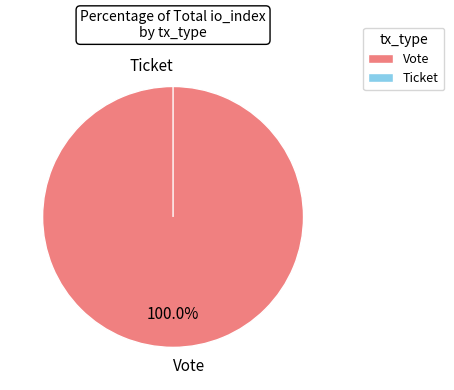

Is Vote the majority of the pie?

Yes